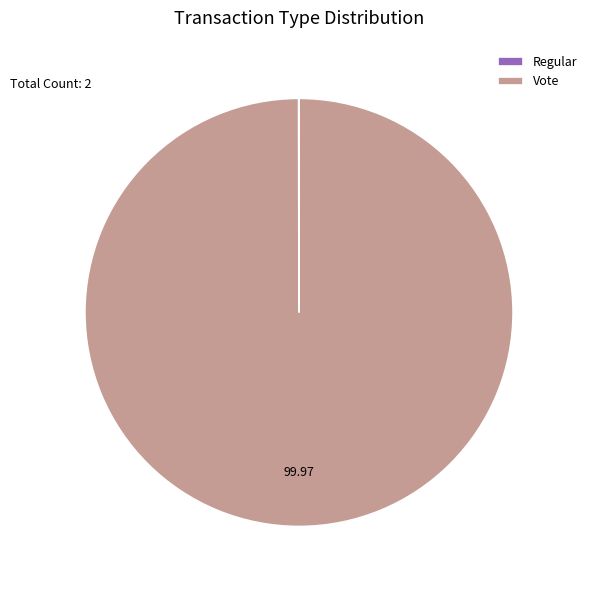

Is there a majority slice in this chart?

Yes